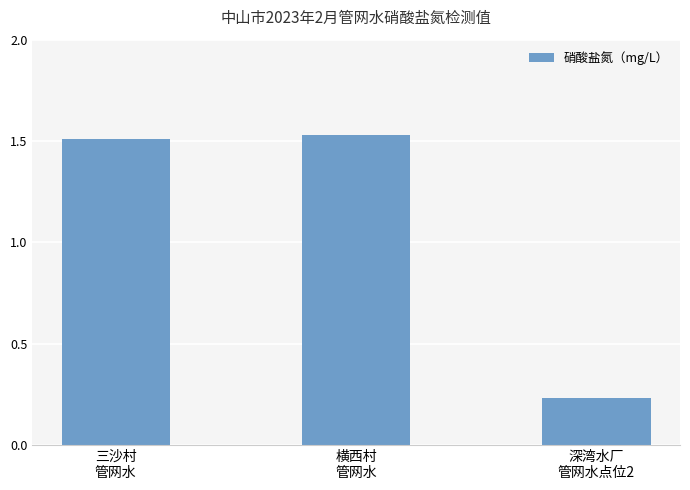

Rank the categories by value from highest to lowest.

横西村
管网水, 三沙村
管网水, 深湾水厂
管网水点位2